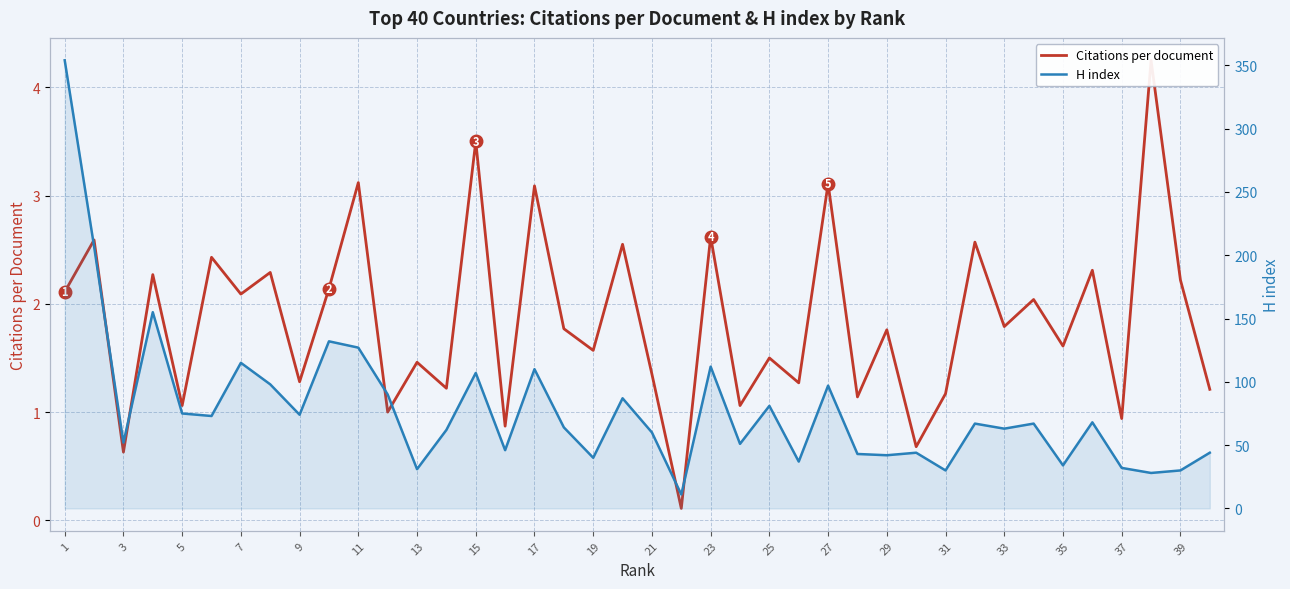

List the series in order of their overall mean, lowest first.

Citations per document, H index